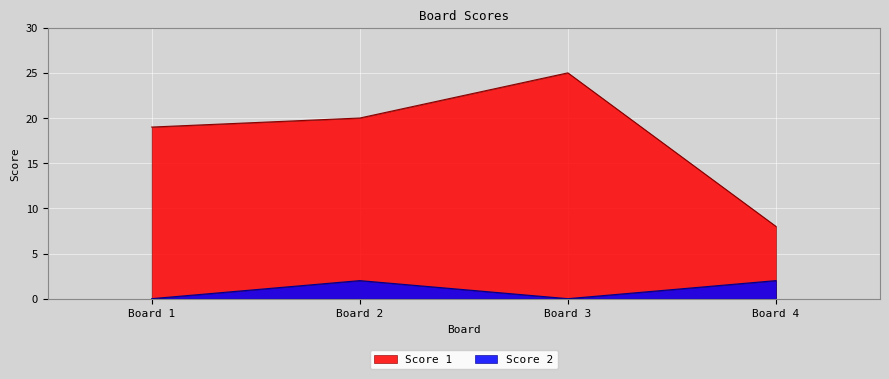

True or false: Score 2 and Score 1 cross at least once.

False